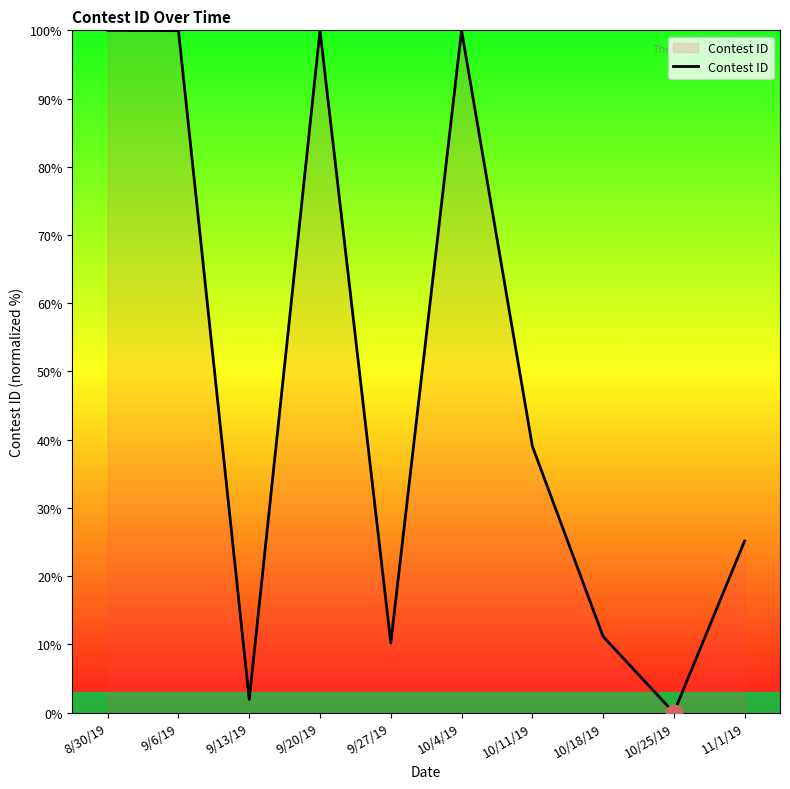

The chart shows a value of 1.9 at 9/13/19. True or false?

True